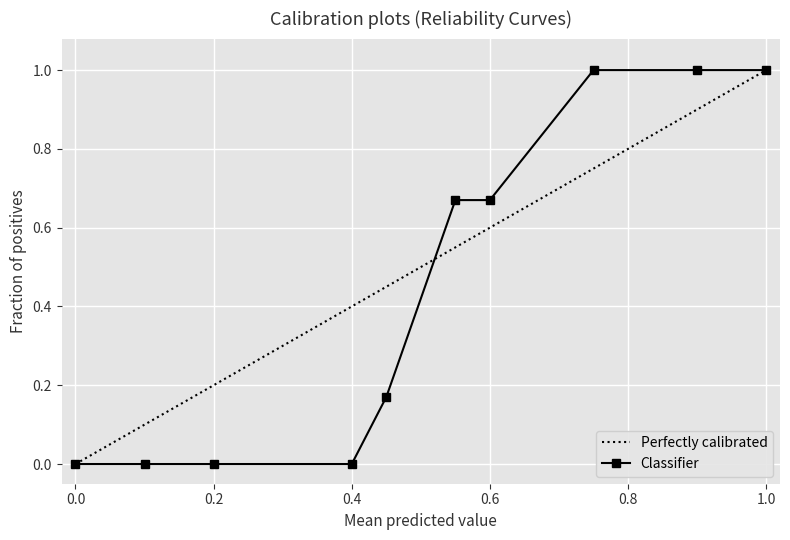

Reading left to right, list all the values displayed in this chart.

0.0	0.0	0.0	0.0	0.2	0.7	0.7	1.0	1.0	1.0